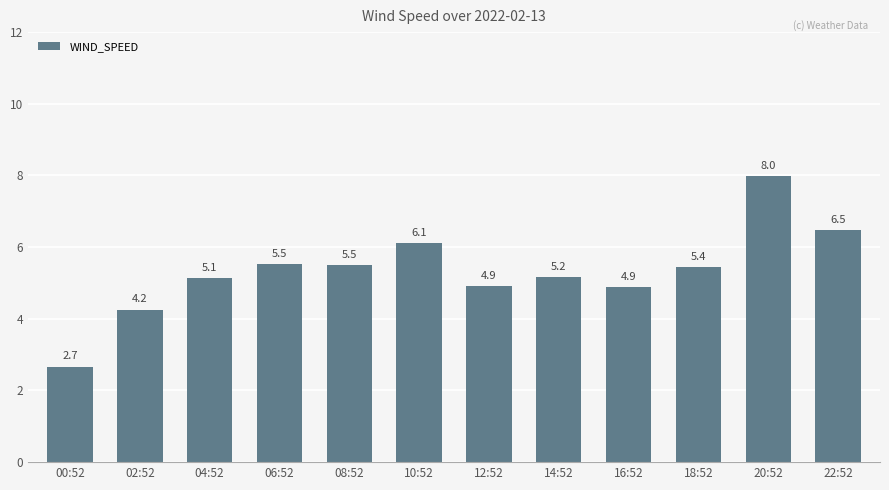

What is the value of the 6th bar from the left?

6.1